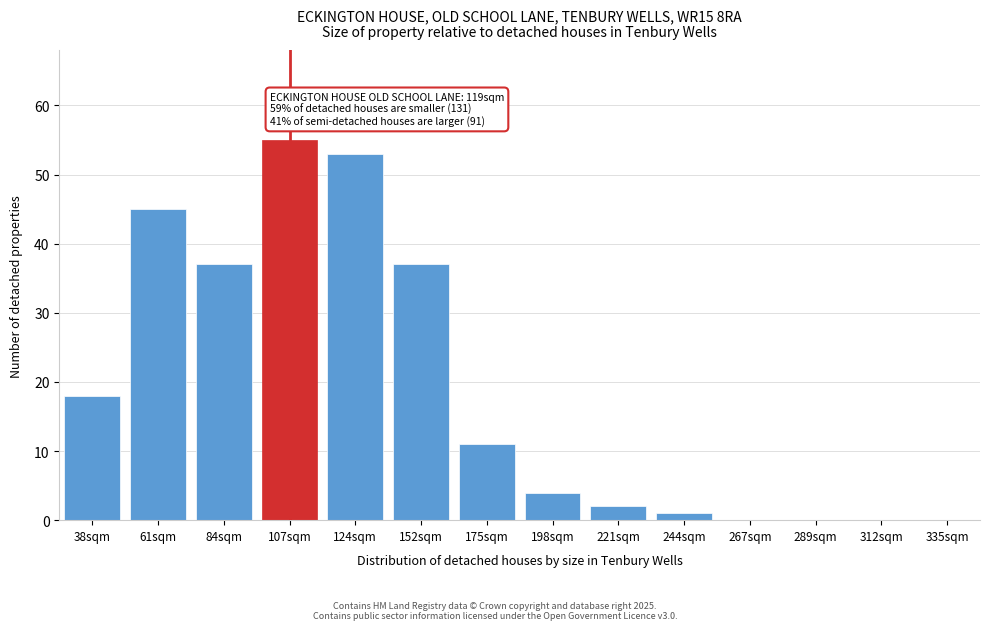

Reading left to right, what are all the values shown in this chart?

38sqm=18	61sqm=45	84sqm=37	107sqm=55	124sqm=53	152sqm=37	175sqm=11	198sqm=4	221sqm=2	244sqm=1	267sqm=0	289sqm=0	312sqm=0	335sqm=0